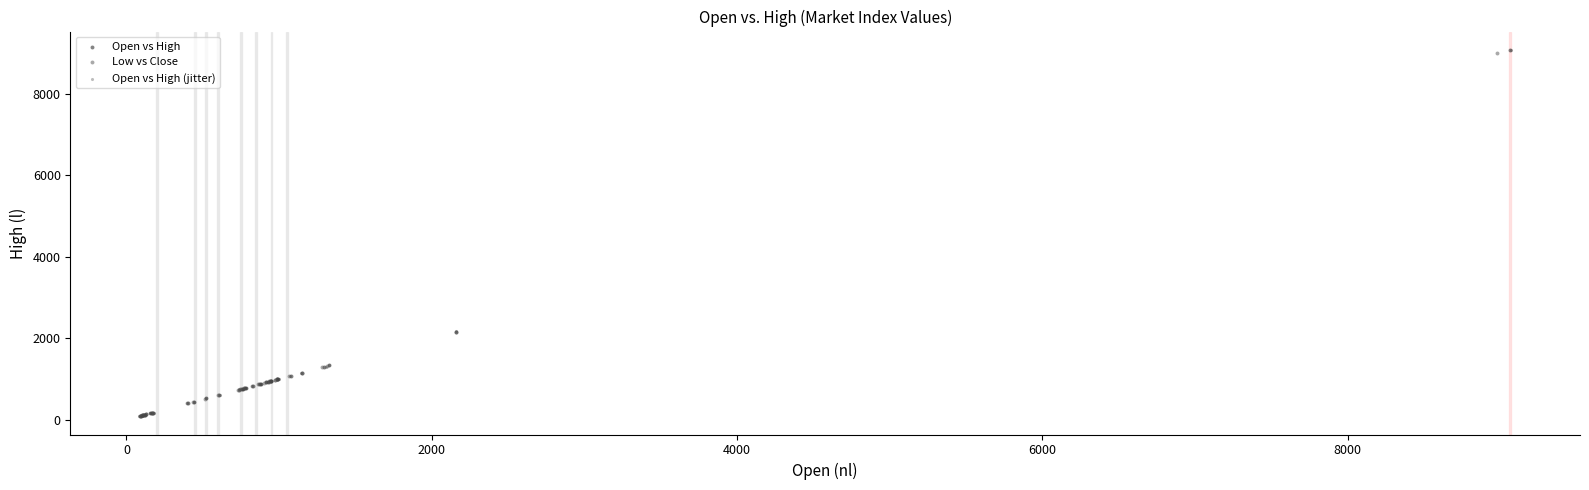

What are all the series names shown in the legend?

Open vs High, Low vs Close, Open vs High (jitter)